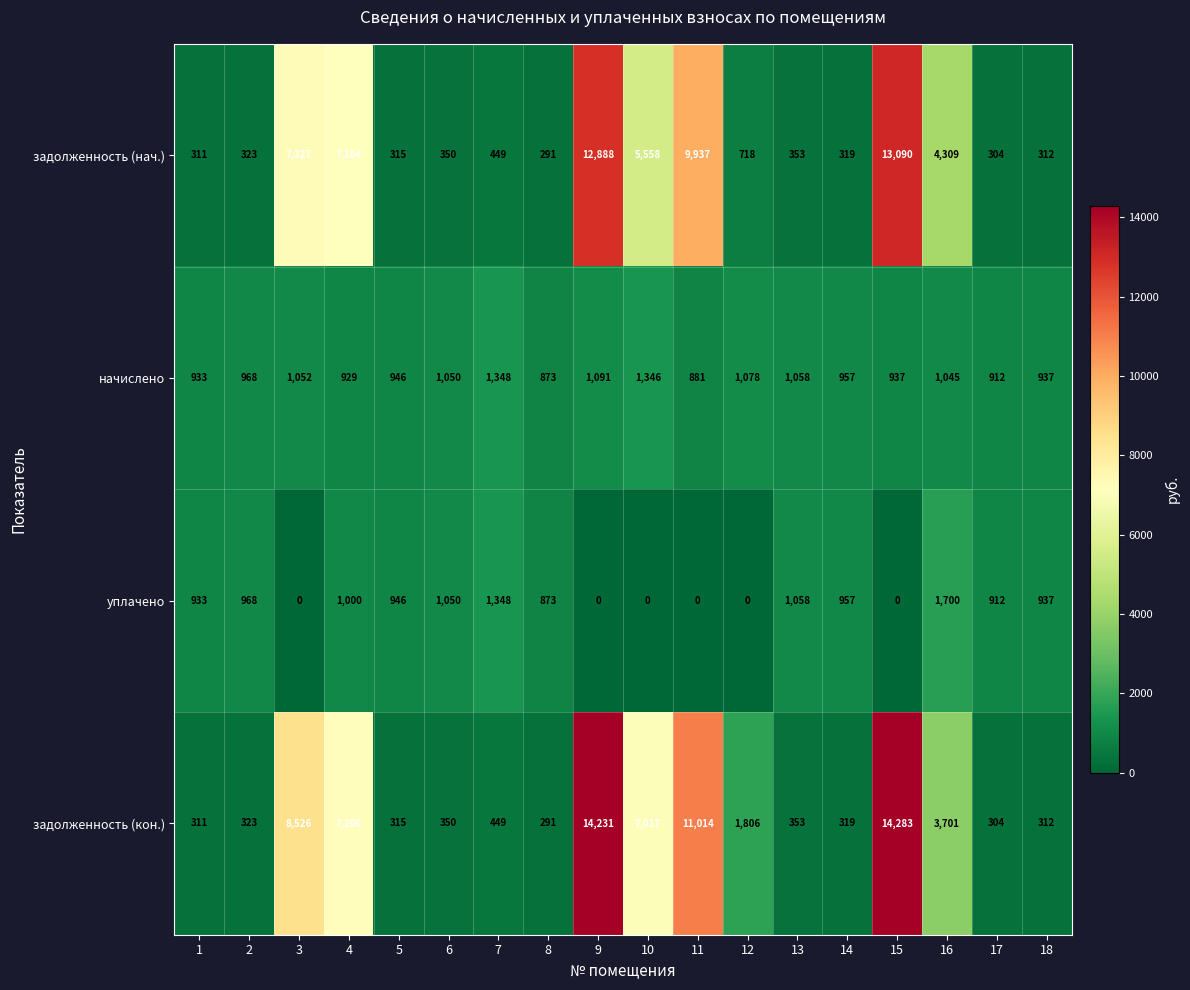

What value does the задолженность (кон.) series have at 11, to the nearest 50?

11000